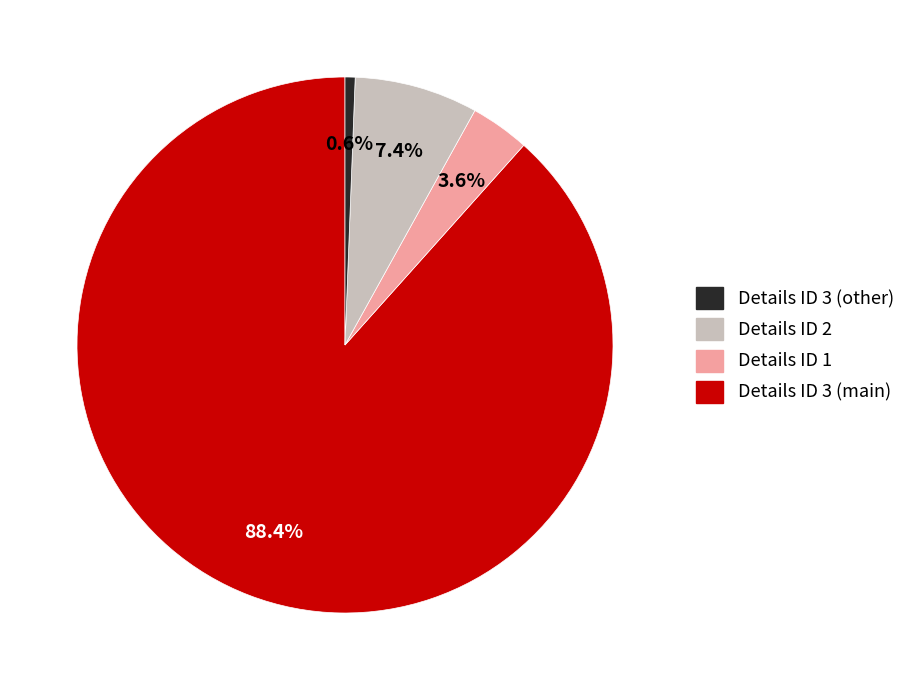

How many segments does this pie chart have?

4